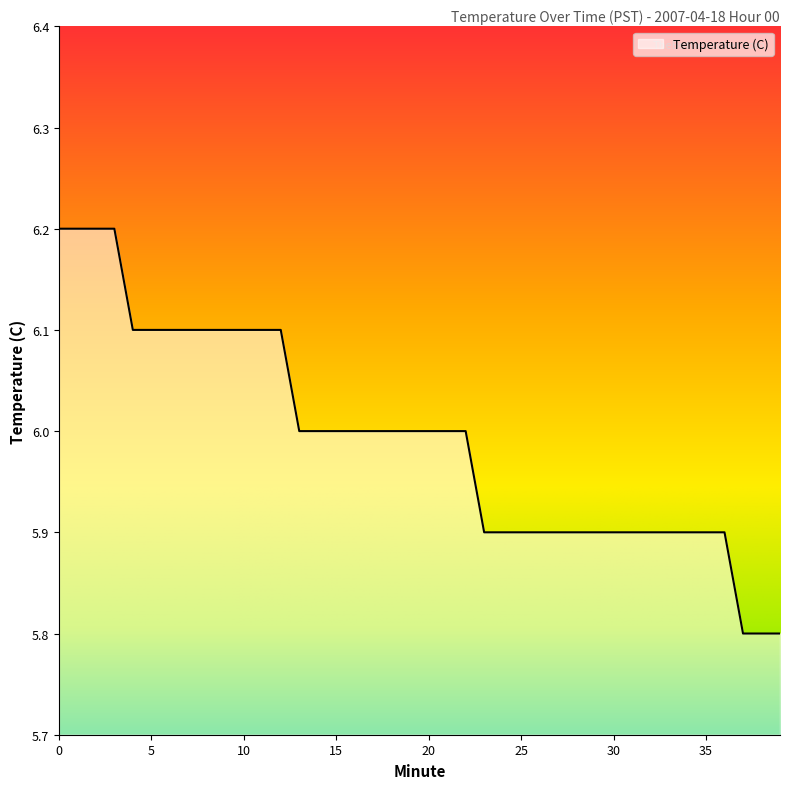

How many lines are shown in the chart?

1